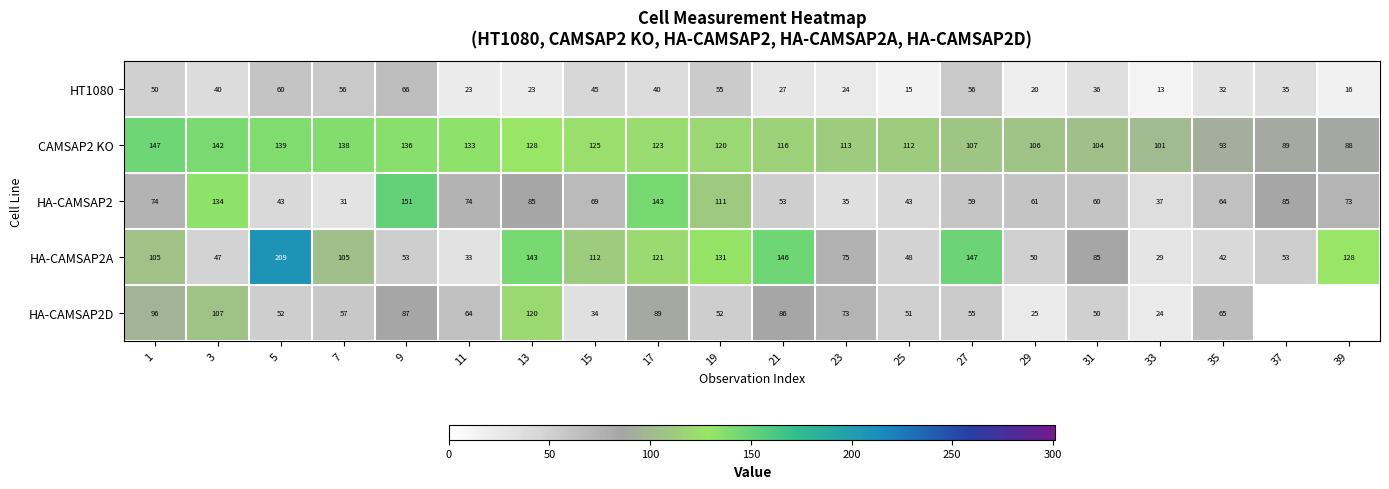

What is the total value across all series at 21?

428